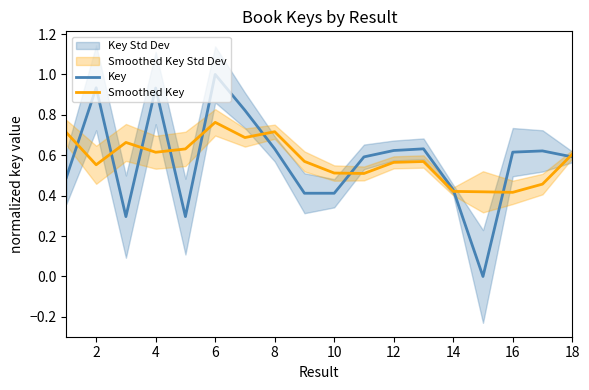

Which category has the highest value in the Smoothed Key series?

6